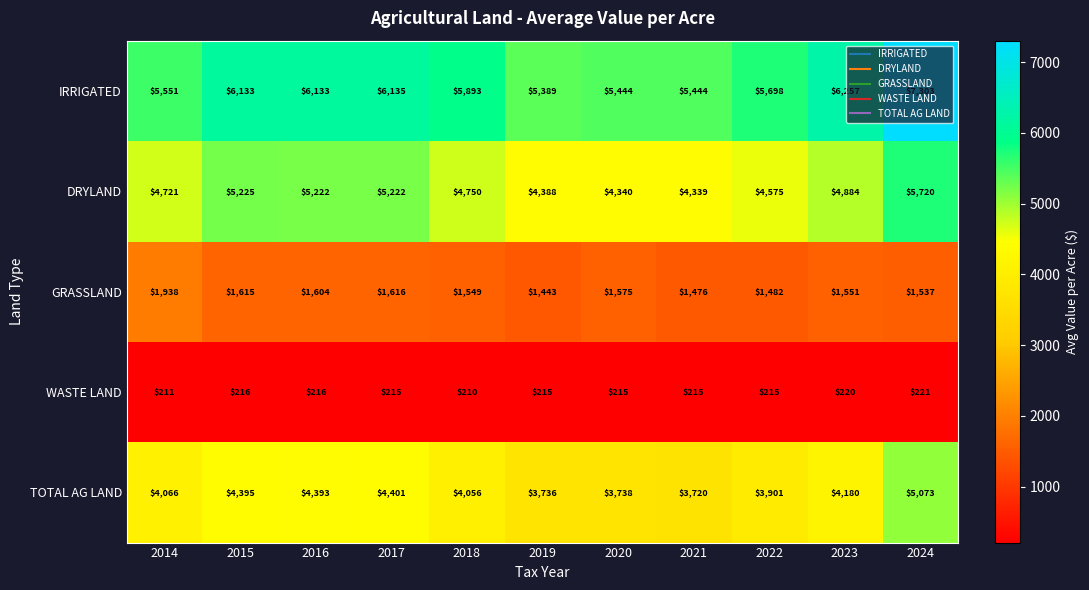

True or false: DRYLAND has a value of 2550 at 2024.

False